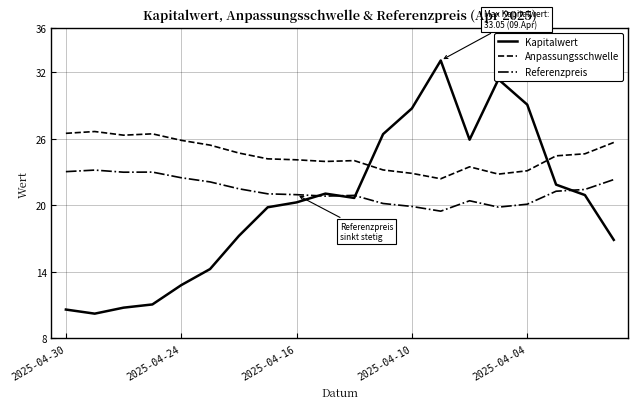

List the series in order of their peak value, highest first.

Kapitalwert, Anpassungsschwelle, Referenzpreis